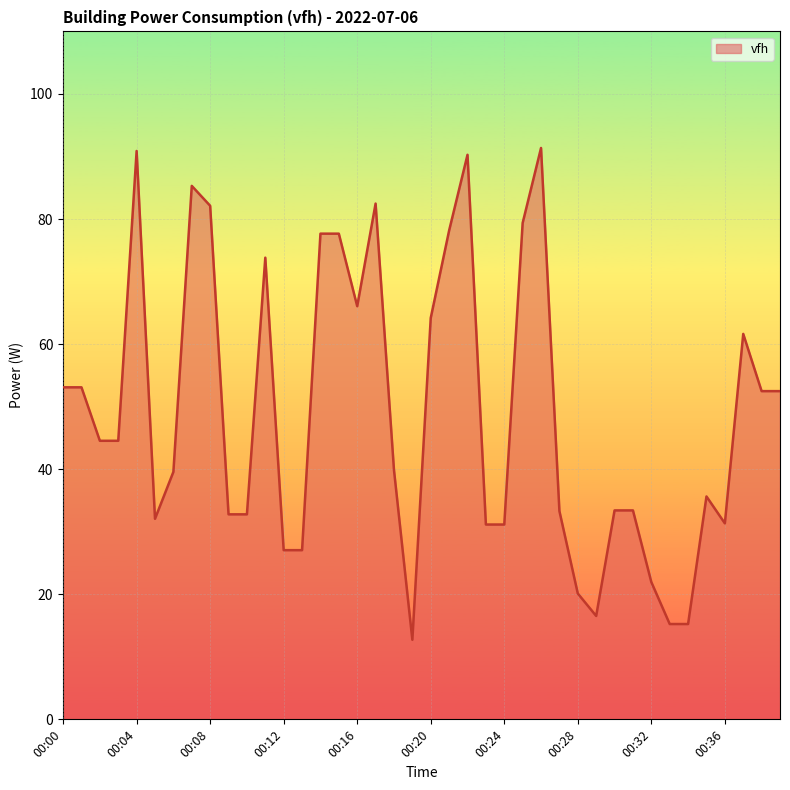

Does the chart display data point markers on the line(s)?

No